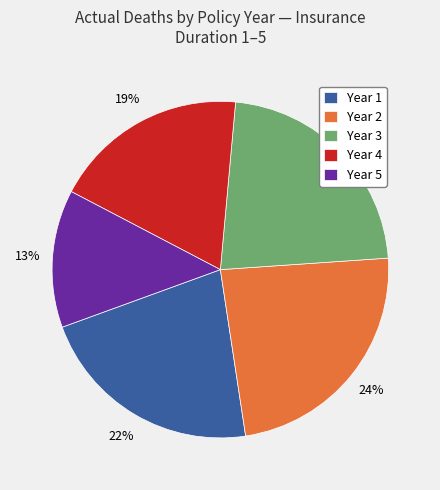

The Year 3 slice represents 22% of the pie. True or false?

True